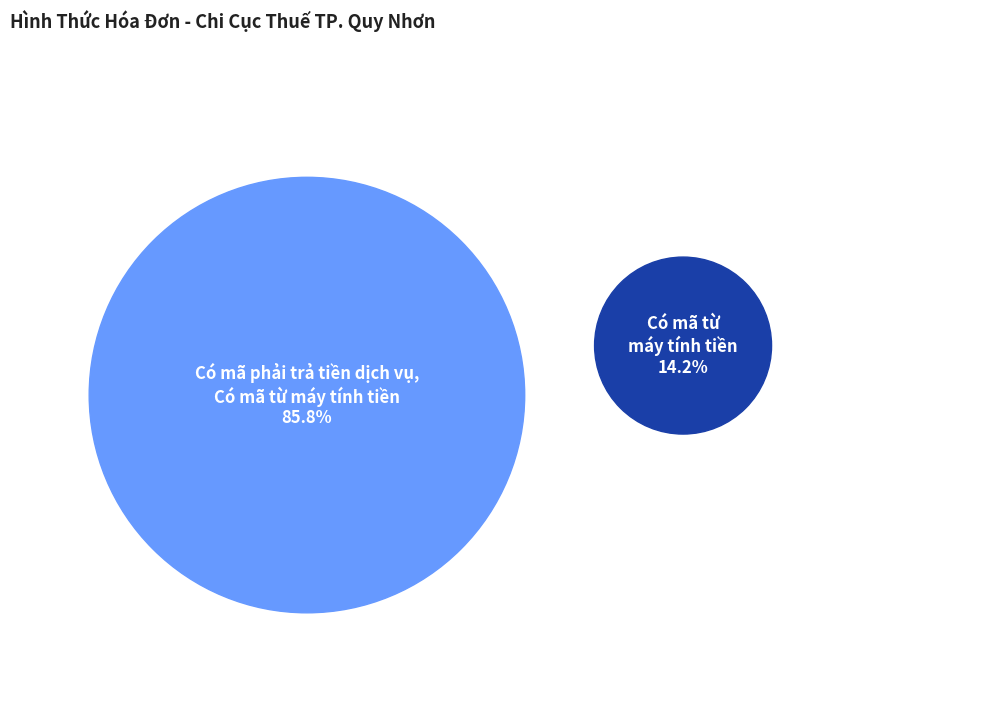

What percentage do Có mã phải trả tiền dịch vụ, Có mã từ máy tính tiền and Có mã từ máy tính tiền together represent?

100.0%